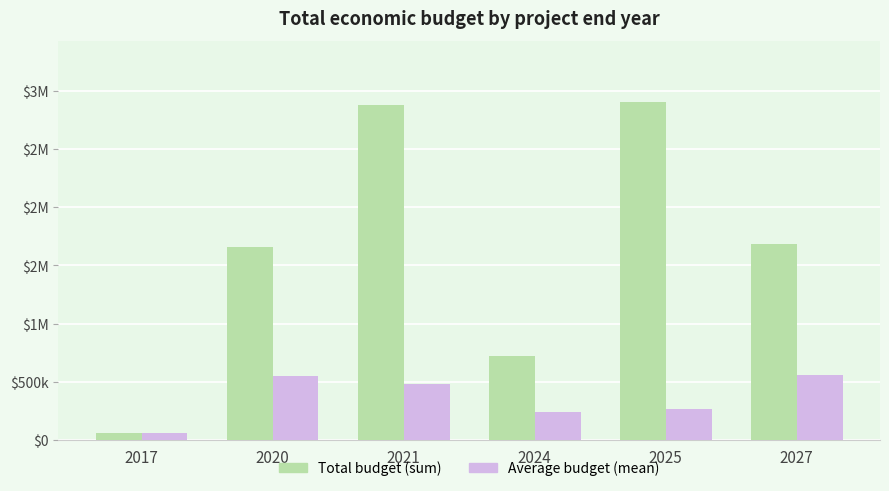

Between 2017 and 2020, which is larger?

2020